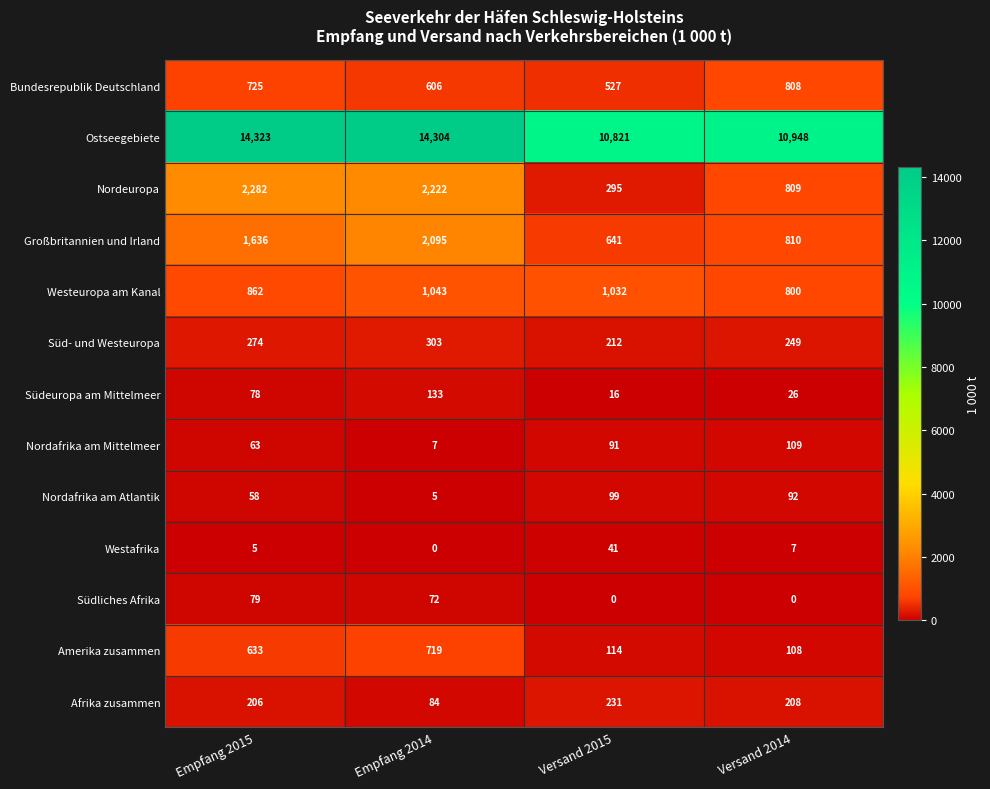

Is it true that Ostseegebiete equals 23385 at Empfang 2015?

False